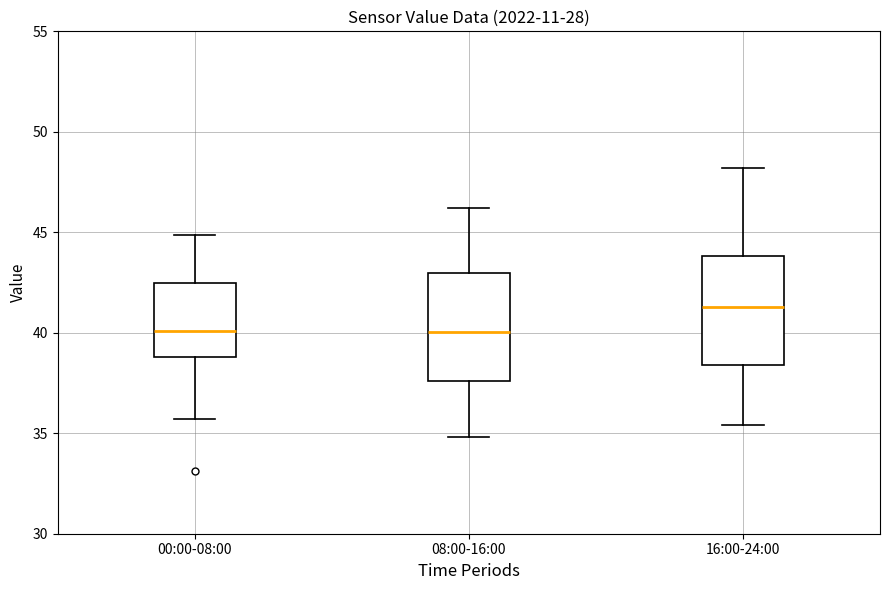

Where does the upper whisker of the box for 16:00-24:00 end on the y-axis? The values are not printed on the chart, so give them approximately, as read against the axis.

48.0